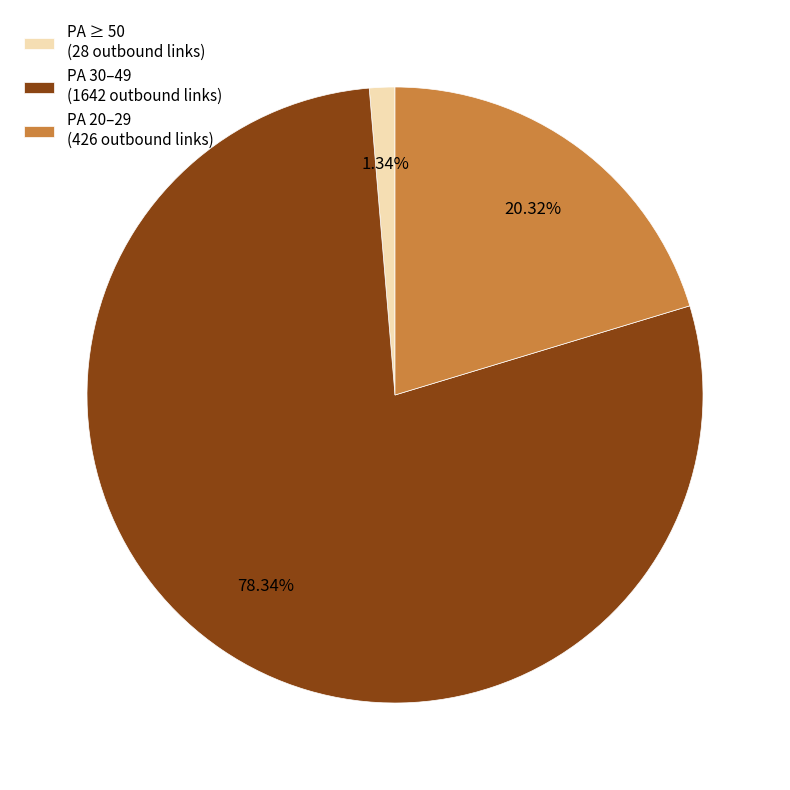

To the nearest percent, what is the difference between the largest and smallest slice percentages?

77%